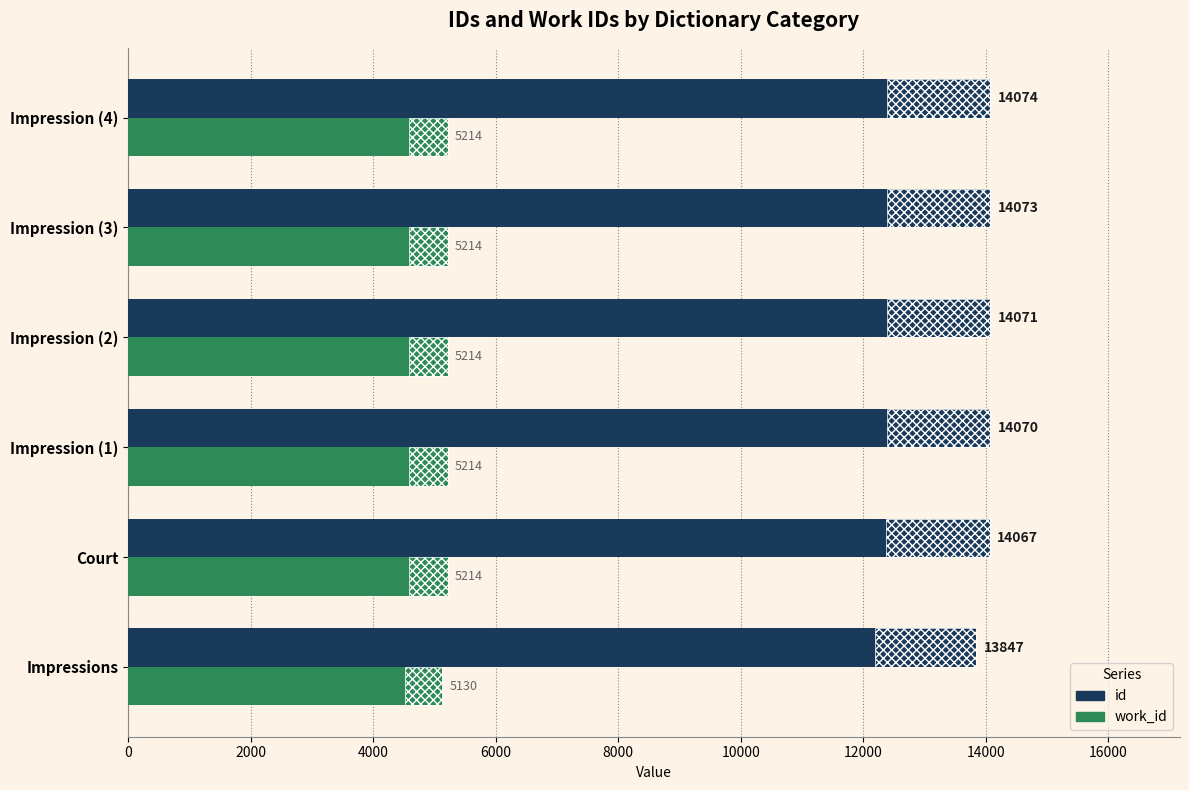

What are all the series names shown in the legend?

id, work_id